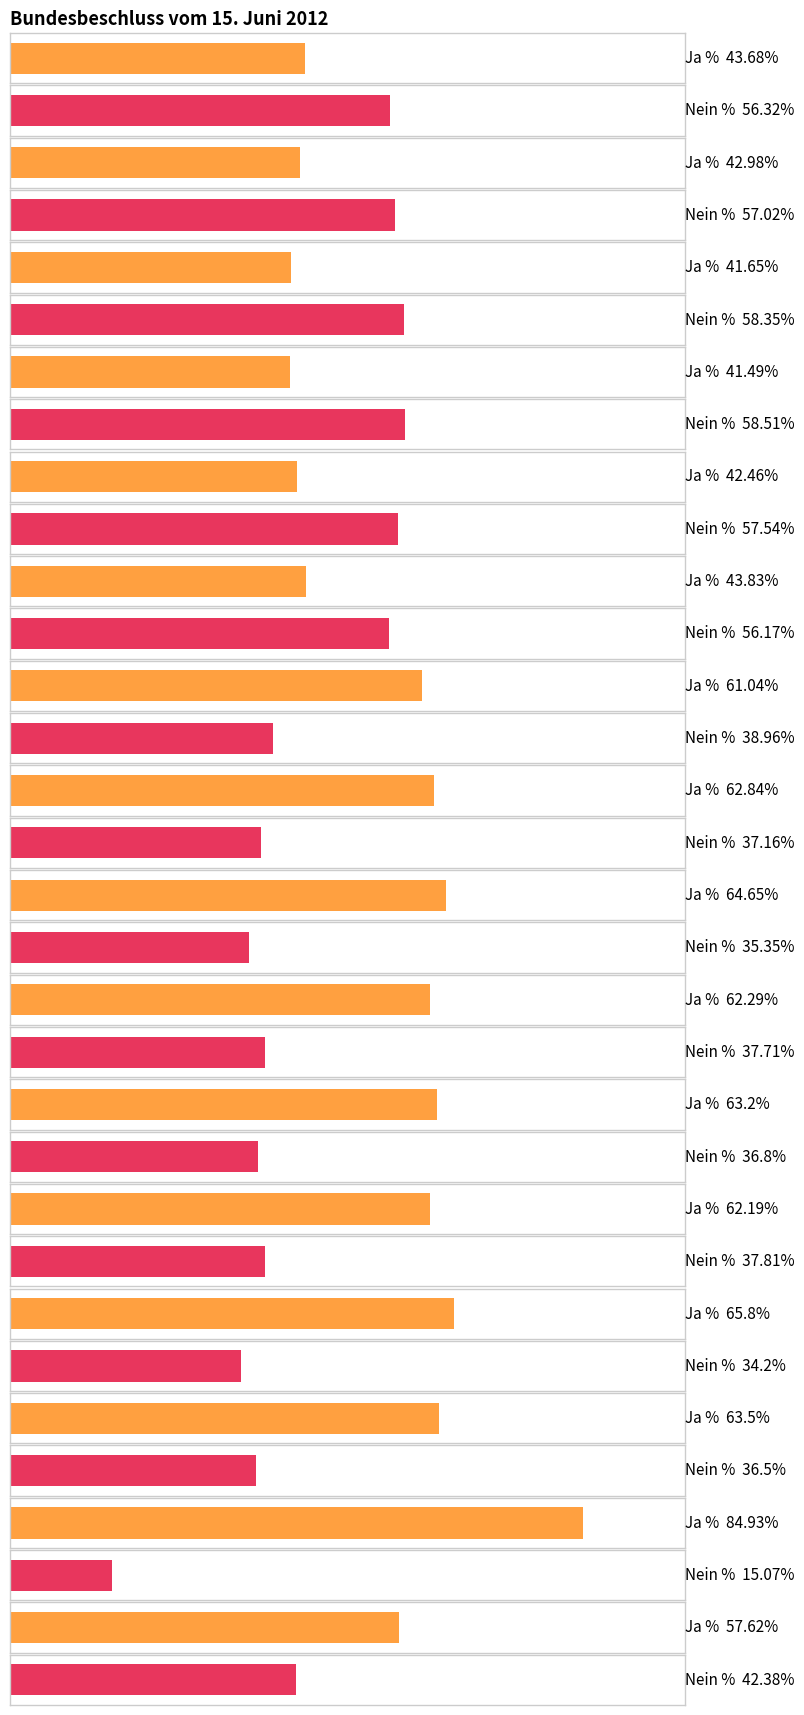

How many bars are there in total?

32